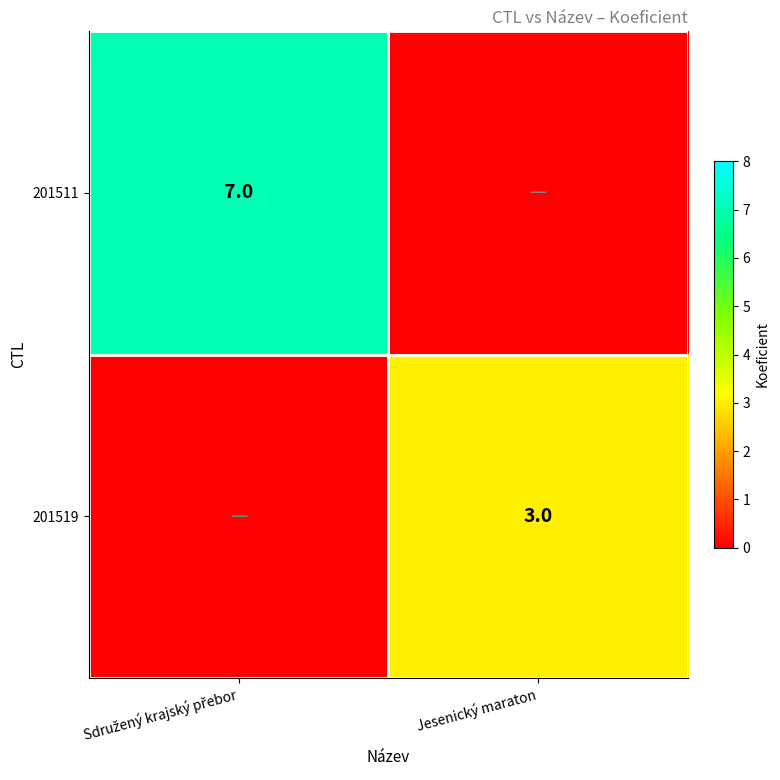

True or false: 201519 has a value of 2 at Jesenický maraton.

False